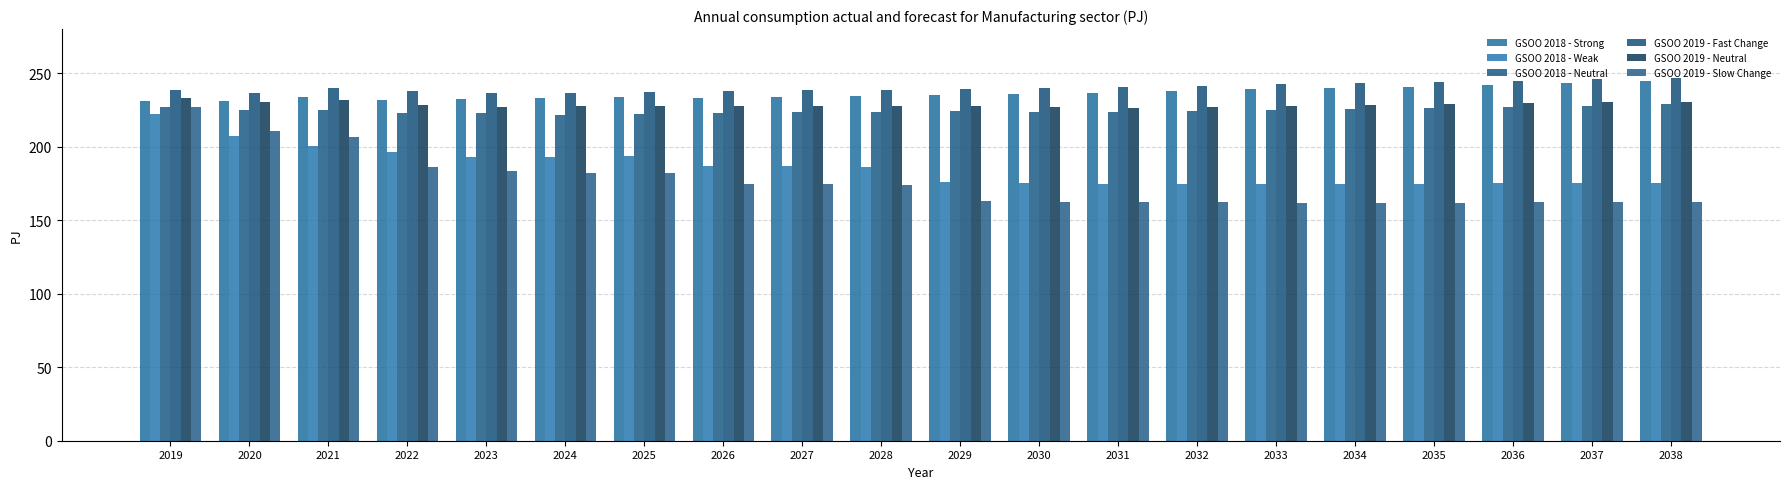

The value of GSOO 2018 - Weak at 2030 is 175.0. True or false?

True